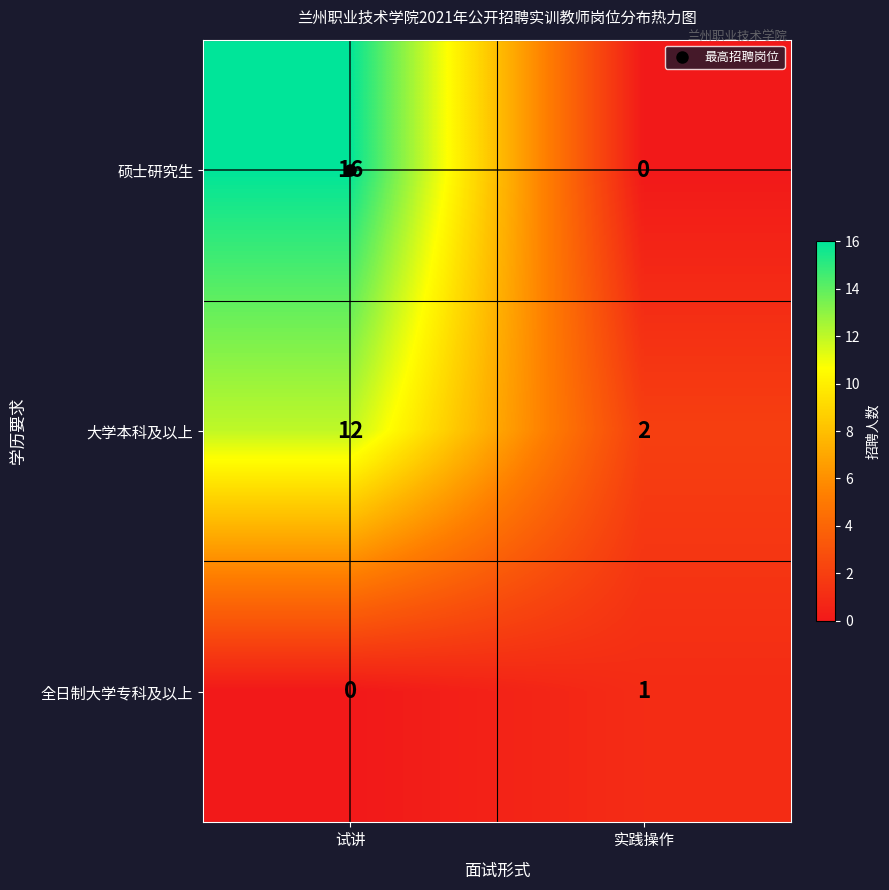

How many values in the 大学本科及以上 series are below 12?

1